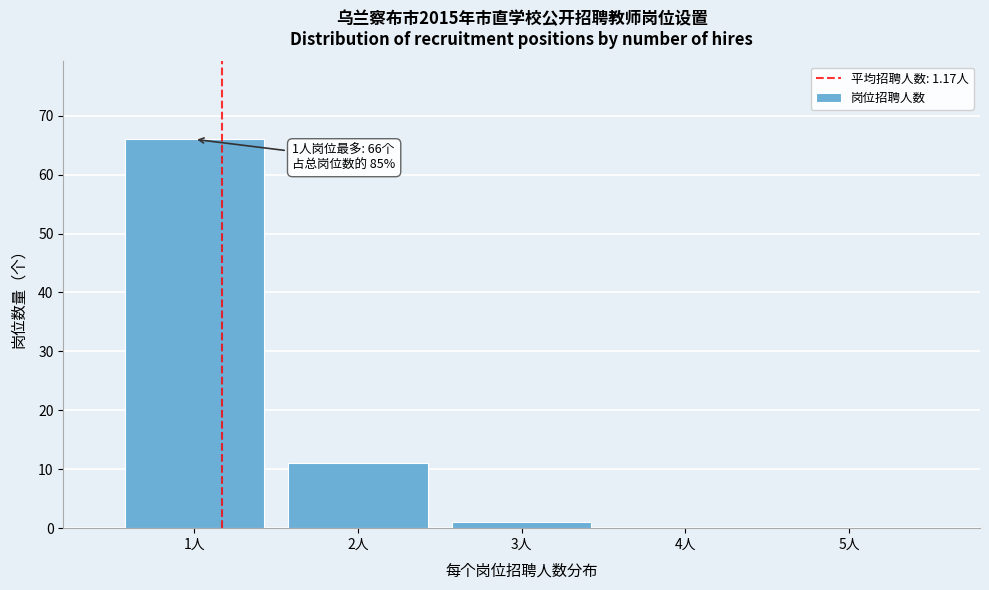

Which range on the x-axis has the tallest bar?

0.5 to 1.5